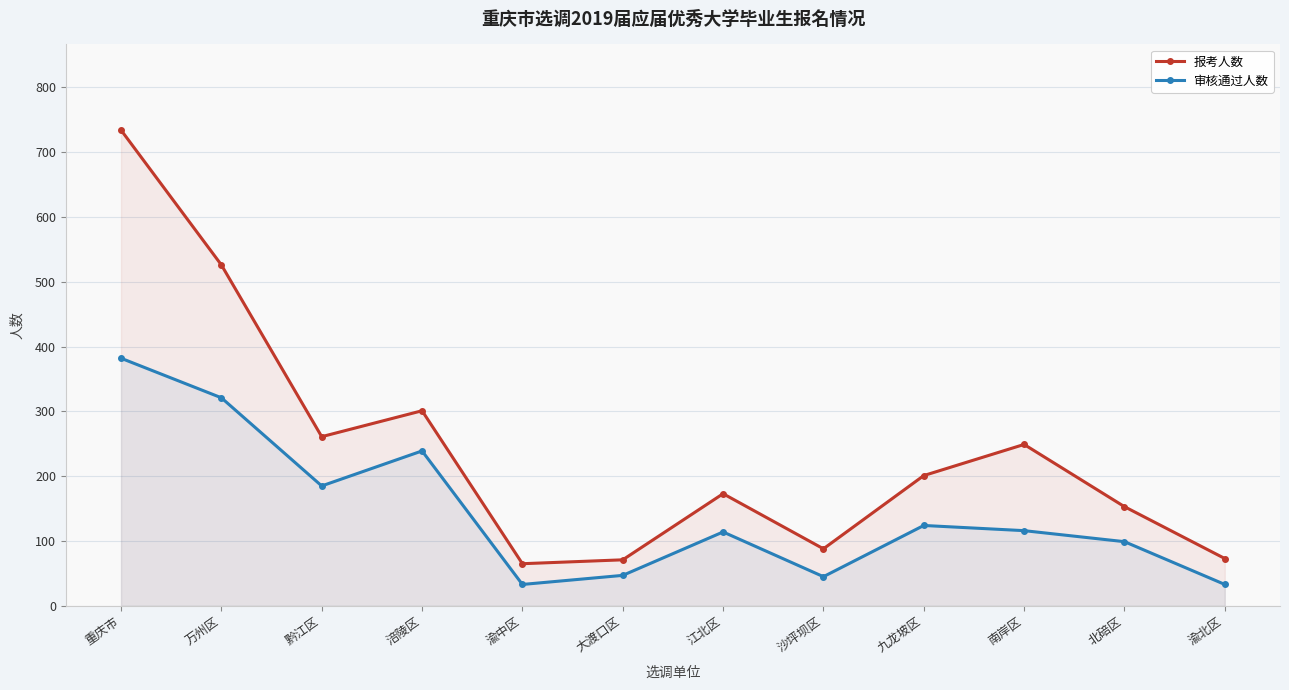

Rank the series by their maximum value, from lowest to highest.

审核通过人数, 报考人数